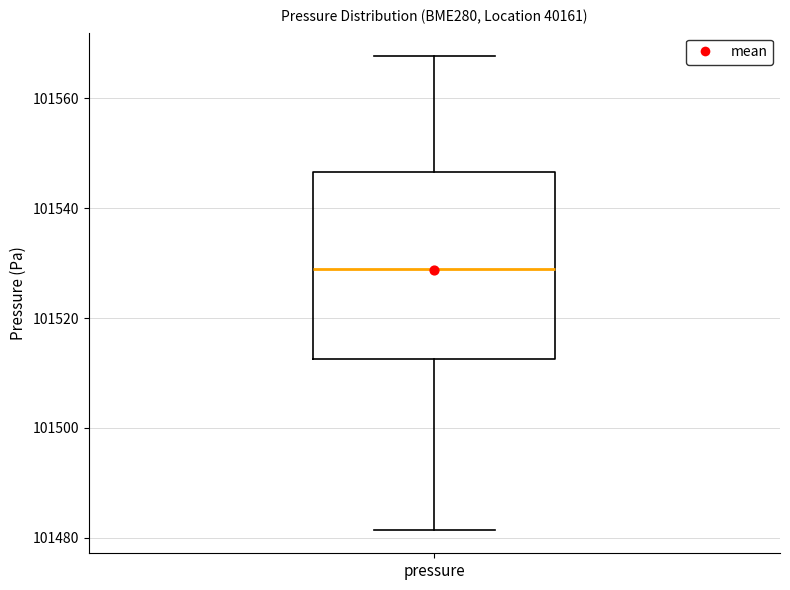

Transcribe this box plot: give where the median line is, the range the box spans, and where the two whiskers end, as read against the y-axis. The values are not printed on the chart, so give them approximately, as read against the axis.

median 101528, box 101512 to 101546, whiskers 101482 to 101568